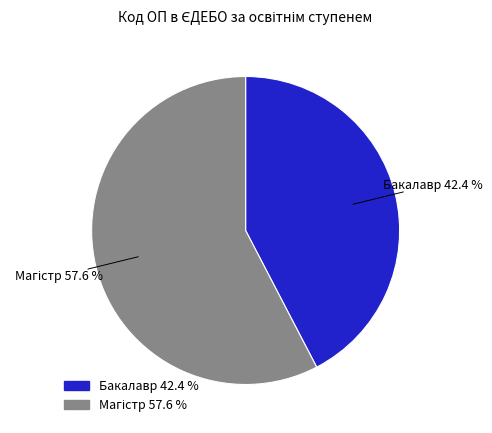

Does Бакалавр represent more than half of the total?

No